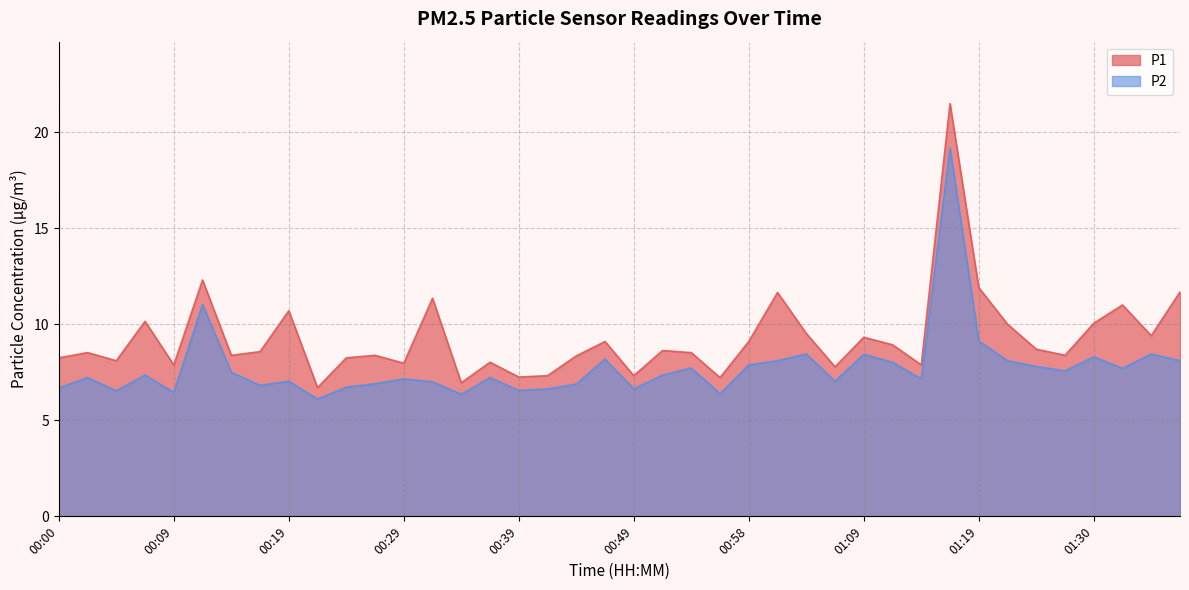

True or false: P1 has a value of 9.4 at 01:35.

True